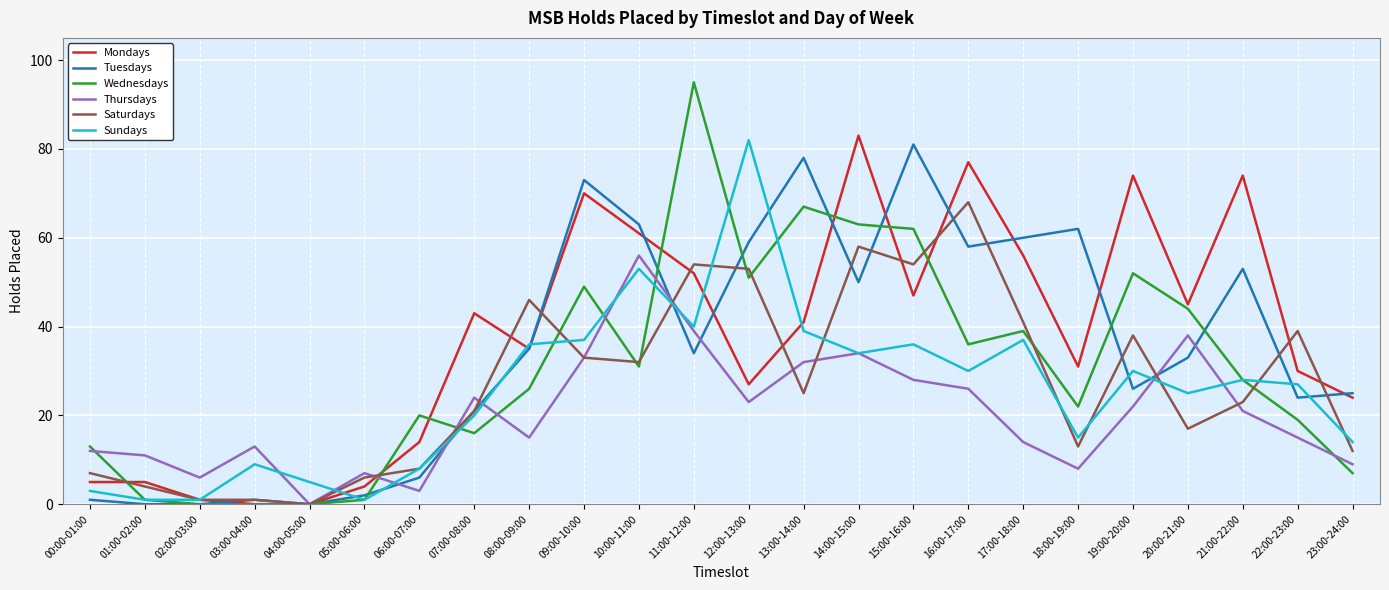

Reading left to right, list all the values displayed in this chart.

Mondays: 00:00-01:00=5	01:00-02:00=5	02:00-03:00=1	03:00-04:00=0	04:00-05:00=0	05:00-06:00=4	06:00-07:00=14	07:00-08:00=43	08:00-09:00=35	09:00-10:00=70	10:00-11:00=61	11:00-12:00=52	12:00-13:00=27	13:00-14:00=41	14:00-15:00=83	15:00-16:00=47	16:00-17:00=77	17:00-18:00=56	18:00-19:00=31	19:00-20:00=74	20:00-21:00=45	21:00-22:00=74	22:00-23:00=30	23:00-24:00=24
Tuesdays: 00:00-01:00=1	01:00-02:00=0	02:00-03:00=0	03:00-04:00=1	04:00-05:00=0	05:00-06:00=2	06:00-07:00=6	07:00-08:00=21	08:00-09:00=35	09:00-10:00=73	10:00-11:00=63	11:00-12:00=34	12:00-13:00=59	13:00-14:00=78	14:00-15:00=50	15:00-16:00=81	16:00-17:00=58	17:00-18:00=60	18:00-19:00=62	19:00-20:00=26	20:00-21:00=33	21:00-22:00=53	22:00-23:00=24	23:00-24:00=25
Wednesdays: 00:00-01:00=13	01:00-02:00=1	02:00-03:00=0	03:00-04:00=0	04:00-05:00=0	05:00-06:00=1	06:00-07:00=20	07:00-08:00=16	08:00-09:00=26	09:00-10:00=49	10:00-11:00=31	11:00-12:00=95	12:00-13:00=51	13:00-14:00=67	14:00-15:00=63	15:00-16:00=62	16:00-17:00=36	17:00-18:00=39	18:00-19:00=22	19:00-20:00=52	20:00-21:00=44	21:00-22:00=28	22:00-23:00=19	23:00-24:00=7
Thursdays: 00:00-01:00=12	01:00-02:00=11	02:00-03:00=6	03:00-04:00=13	04:00-05:00=0	05:00-06:00=7	06:00-07:00=3	07:00-08:00=24	08:00-09:00=15	09:00-10:00=33	10:00-11:00=56	11:00-12:00=39	12:00-13:00=23	13:00-14:00=32	14:00-15:00=34	15:00-16:00=28	16:00-17:00=26	17:00-18:00=14	18:00-19:00=8	19:00-20:00=22	20:00-21:00=38	21:00-22:00=21	22:00-23:00=15	23:00-24:00=9
Saturdays: 00:00-01:00=7	01:00-02:00=4	02:00-03:00=1	03:00-04:00=1	04:00-05:00=0	05:00-06:00=6	06:00-07:00=8	07:00-08:00=21	08:00-09:00=46	09:00-10:00=33	10:00-11:00=32	11:00-12:00=54	12:00-13:00=53	13:00-14:00=25	14:00-15:00=58	15:00-16:00=54	16:00-17:00=68	17:00-18:00=41	18:00-19:00=13	19:00-20:00=38	20:00-21:00=17	21:00-22:00=23	22:00-23:00=39	23:00-24:00=12
Sundays: 00:00-01:00=3	01:00-02:00=1	02:00-03:00=1	03:00-04:00=9	04:00-05:00=5	05:00-06:00=1	06:00-07:00=8	07:00-08:00=20	08:00-09:00=36	09:00-10:00=37	10:00-11:00=53	11:00-12:00=40	12:00-13:00=82	13:00-14:00=39	14:00-15:00=34	15:00-16:00=36	16:00-17:00=30	17:00-18:00=37	18:00-19:00=15	19:00-20:00=30	20:00-21:00=25	21:00-22:00=28	22:00-23:00=27	23:00-24:00=14